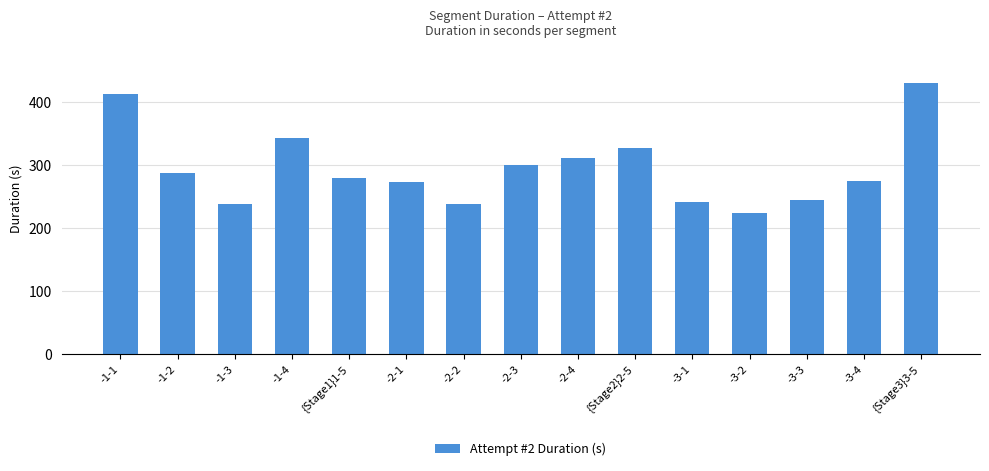

Where is the data nearest to the value 327?

{Stage2}2-5